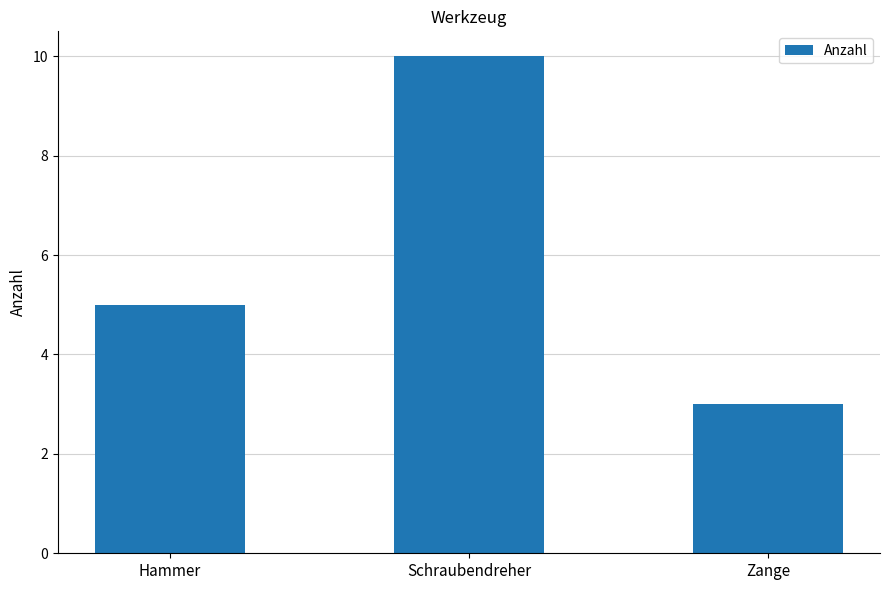

Which category has the highest value across all series?

Schraubendreher